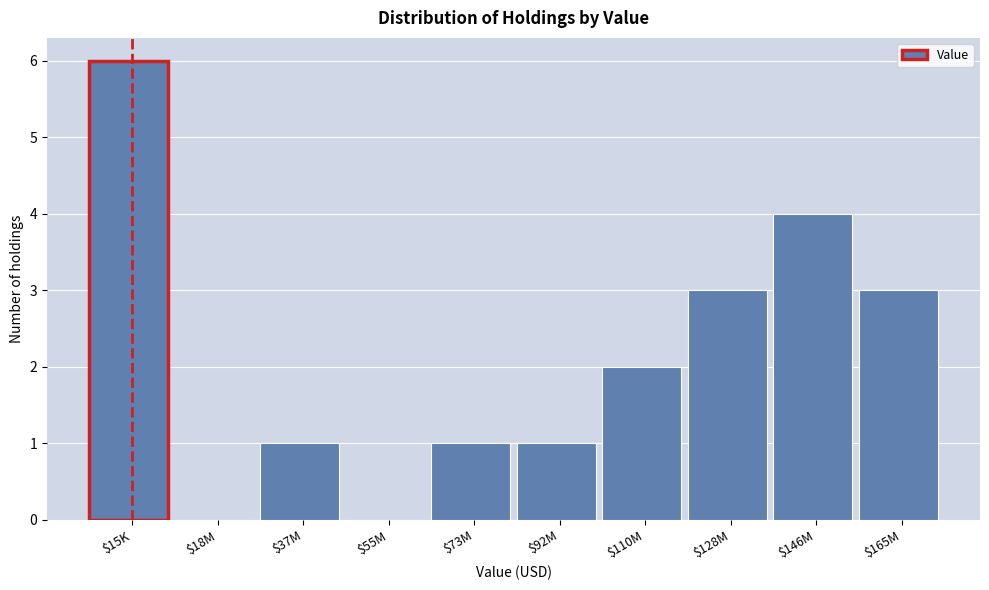

Is it true that the value at $146M is 1?

False